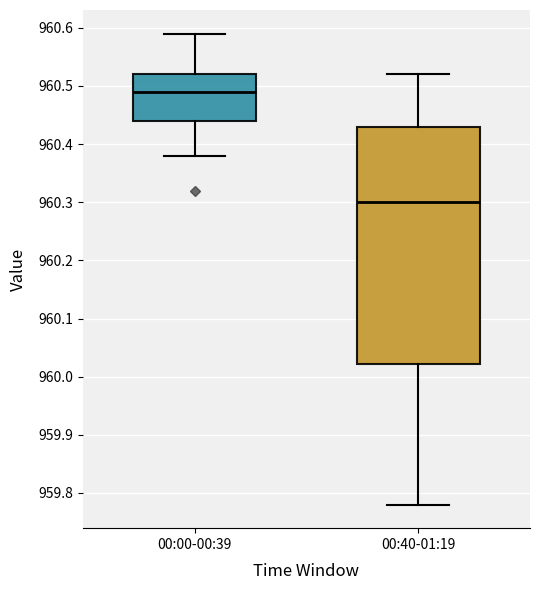

Reading left to right, read every box against the y-axis: the position of its median line, the range the box covers, and the ends of its whiskers. The values are not printed on the chart, so give them approximately, as read against the axis.

00:00-00:39: median 960.49, box 960.44 to 960.52, whiskers 960.38 to 960.59
00:40-01:19: median 960.30, box 960.02 to 960.43, whiskers 959.78 to 960.52